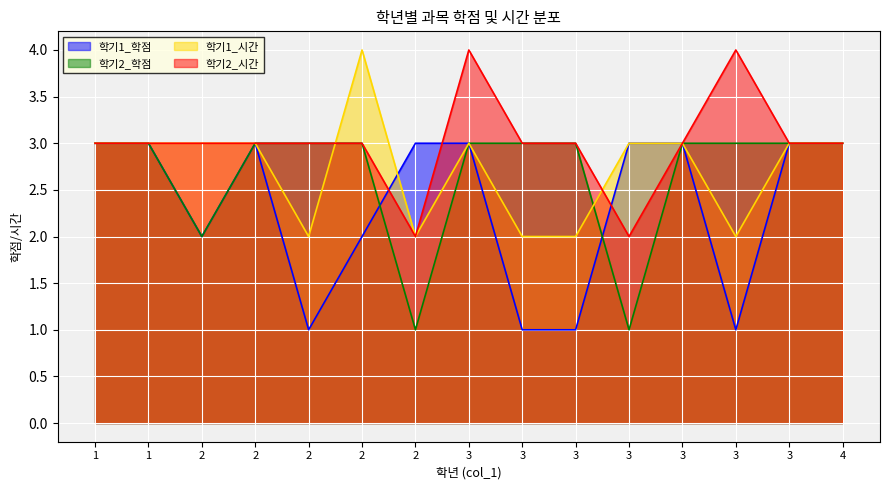

Reading left to right, list all the values displayed in this chart.

학기1_학점: 3	3	2	3	1	2	3	3	1	1	3	3	1	3	3
학기2_학점: 3	3	2	3	3	3	1	3	3	3	1	3	3	3	3
학기1_시간: 3	3	3	3	2	4	2	3	2	2	3	3	2	3	3
학기2_시간: 3	3	3	3	3	3	2	4	3	3	2	3	4	3	3